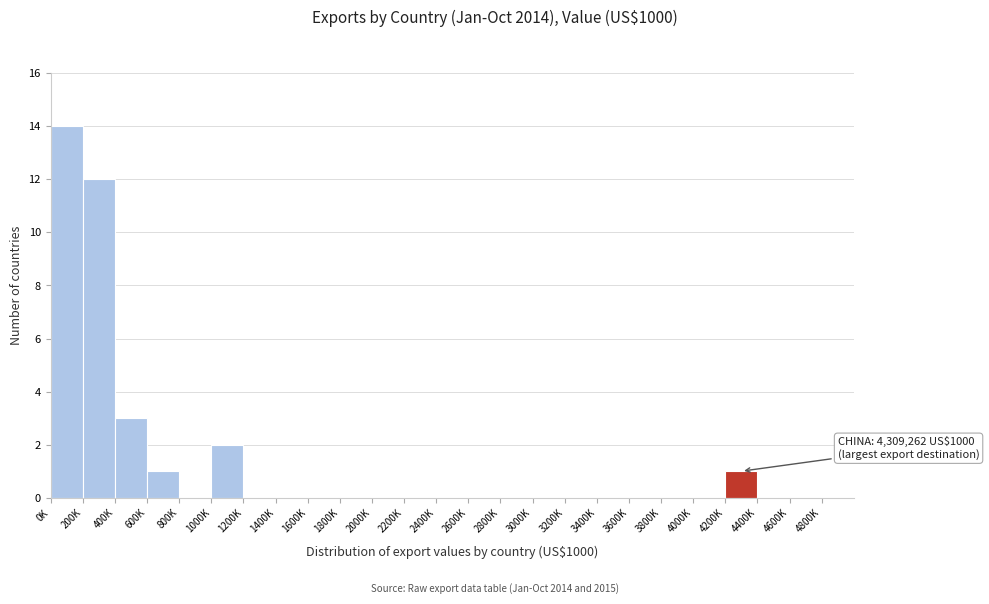

Reading left to right, transcribe all the data shown in this chart.

0K=14	200K=12	400K=3	600K=1	800K=0	1000K=2	1200K=0	1400K=0	1600K=0	1800K=0	2000K=0	2200K=0	2400K=0	2600K=0	2800K=0	3000K=0	3200K=0	3400K=0	3600K=0	3800K=0	4000K=0	4200K=1	4400K=0	4600K=0	4800K=0